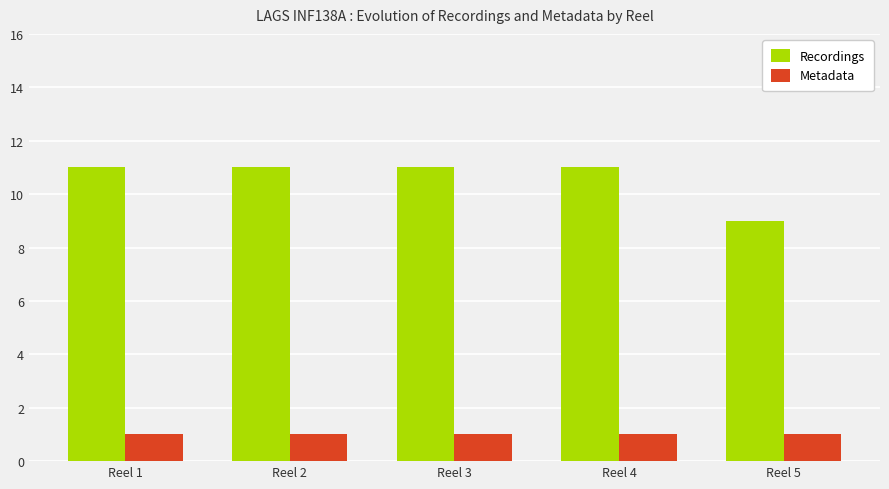

Rank the series by their maximum value, from highest to lowest.

Recordings, Metadata